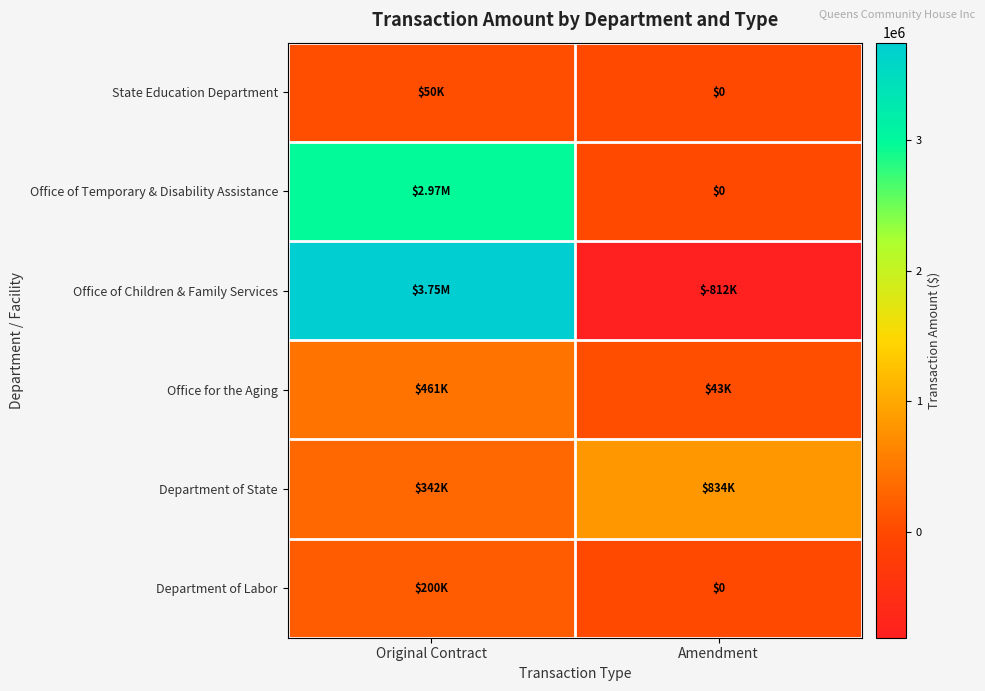

Which category has the highest value across all series?

Original Contract